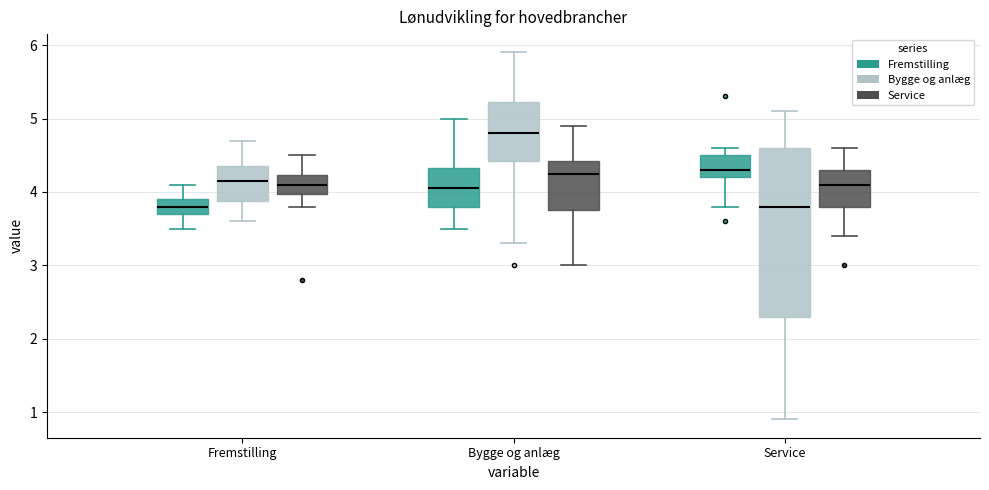

Which box is the tallest, from its lower edge to its upper edge?

Service (Bygge og anlæg)